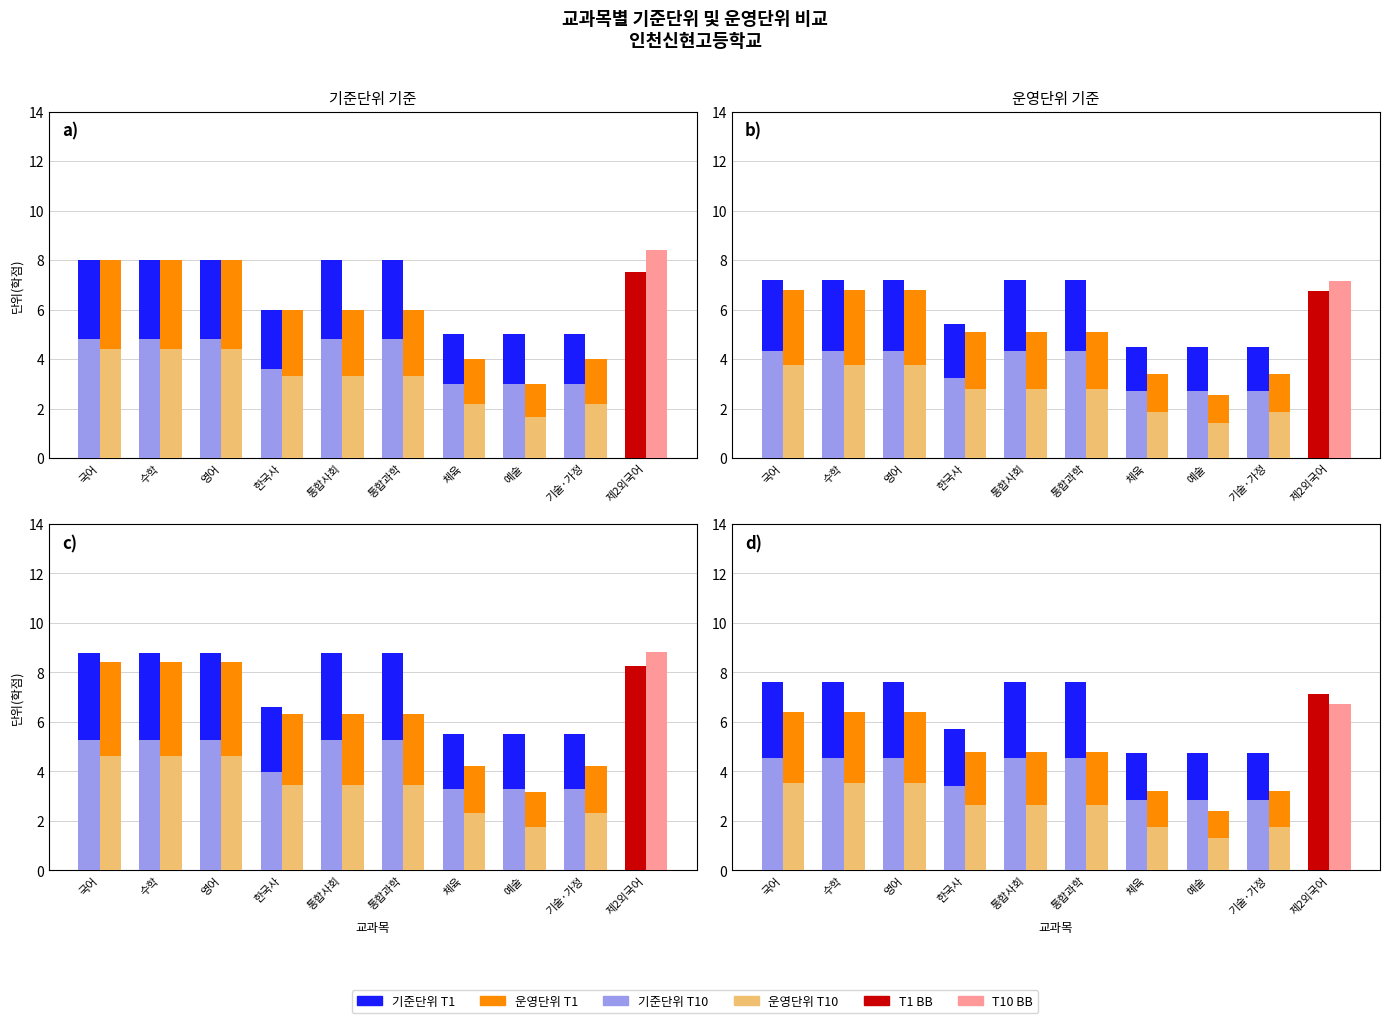

Which series has the largest total across all categories?

기준단위 (T1)